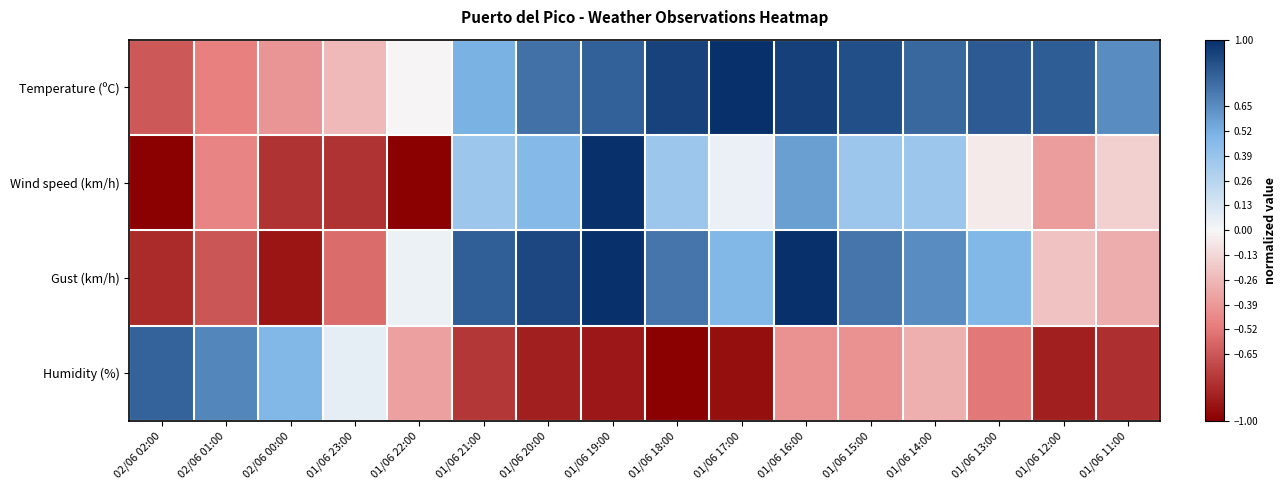

Reading right to left, what are all the values shown in this chart?

Temperature (ºC): 01/06 11:00=0.7	01/06 12:00=0.8	01/06 13:00=0.8	01/06 14:00=0.8	01/06 15:00=0.9	01/06 16:00=0.9	01/06 17:00=1.0	01/06 18:00=0.9	01/06 19:00=0.8	01/06 20:00=0.8	01/06 21:00=0.5	01/06 22:00=-0.0	01/06 23:00=-0.3	02/06 00:00=-0.4	02/06 01:00=-0.5	02/06 02:00=-0.6
Wind speed (km/h): 01/06 11:00=-0.2	01/06 12:00=-0.4	01/06 13:00=-0.1	01/06 14:00=0.4	01/06 15:00=0.4	01/06 16:00=0.6	01/06 17:00=0.1	01/06 18:00=0.4	01/06 19:00=1.0	01/06 20:00=0.5	01/06 21:00=0.4	01/06 22:00=-1.0	01/06 23:00=-0.8	02/06 00:00=-0.8	02/06 01:00=-0.5	02/06 02:00=-1.0
Gust (km/h): 01/06 11:00=-0.3	01/06 12:00=-0.2	01/06 13:00=0.5	01/06 14:00=0.7	01/06 15:00=0.7	01/06 16:00=1.0	01/06 17:00=0.5	01/06 18:00=0.7	01/06 19:00=1.0	01/06 20:00=0.9	01/06 21:00=0.8	01/06 22:00=0.0	01/06 23:00=-0.6	02/06 00:00=-0.9	02/06 01:00=-0.7	02/06 02:00=-0.8
Humidity (%): 01/06 11:00=-0.8	01/06 12:00=-0.9	01/06 13:00=-0.5	01/06 14:00=-0.3	01/06 15:00=-0.4	01/06 16:00=-0.4	01/06 17:00=-0.9	01/06 18:00=-1.0	01/06 19:00=-0.9	01/06 20:00=-0.9	01/06 21:00=-0.8	01/06 22:00=-0.4	01/06 23:00=0.1	02/06 00:00=0.5	02/06 01:00=0.7	02/06 02:00=0.8